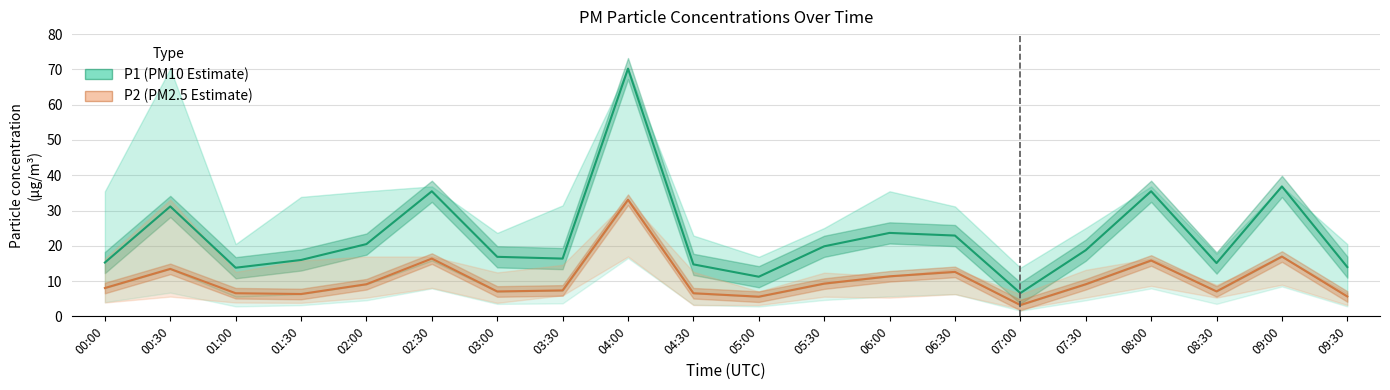

Which has a higher value, 07:00 or 08:00?

08:00